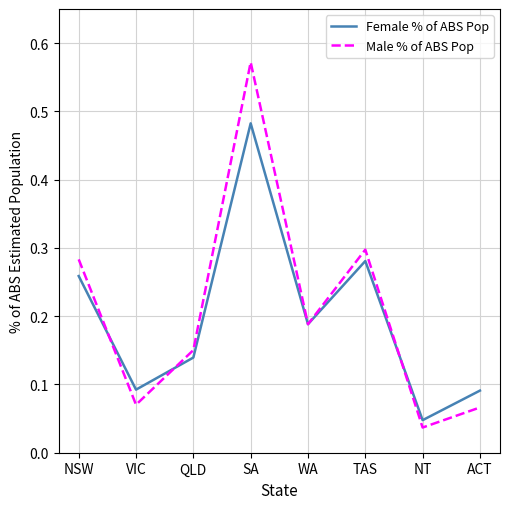

True or false: Female % of ABS Pop has a value of 0.3 at TAS.

True